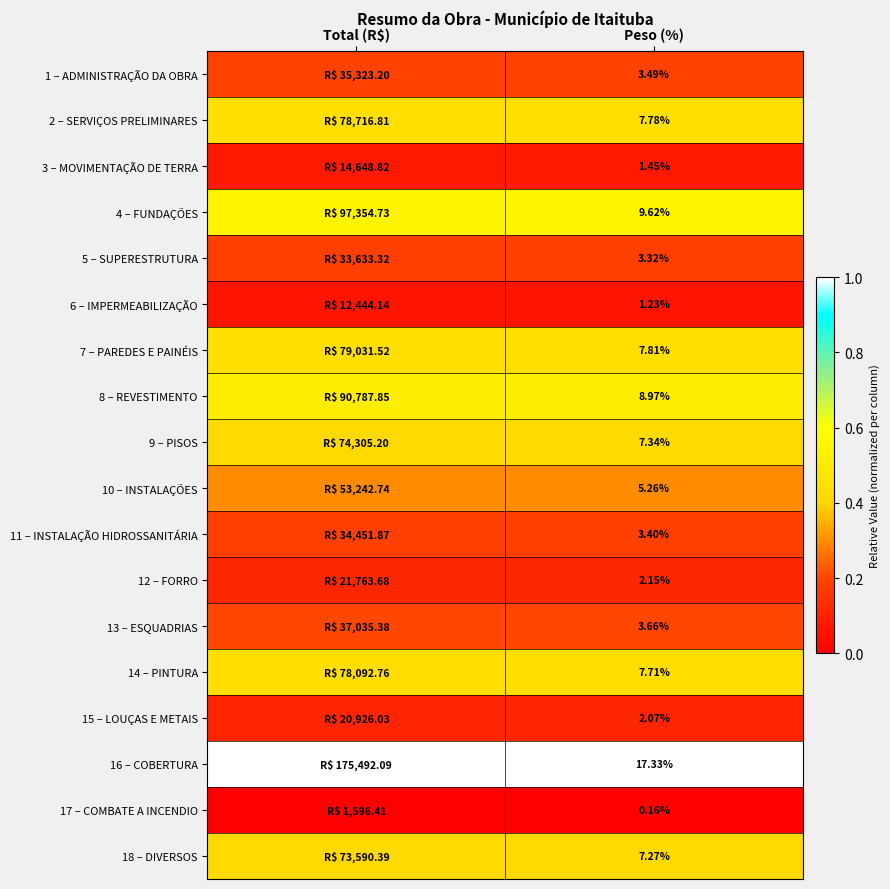

Is it true that 14 – PINTURA equals 0.2 at Total (R$)?

False